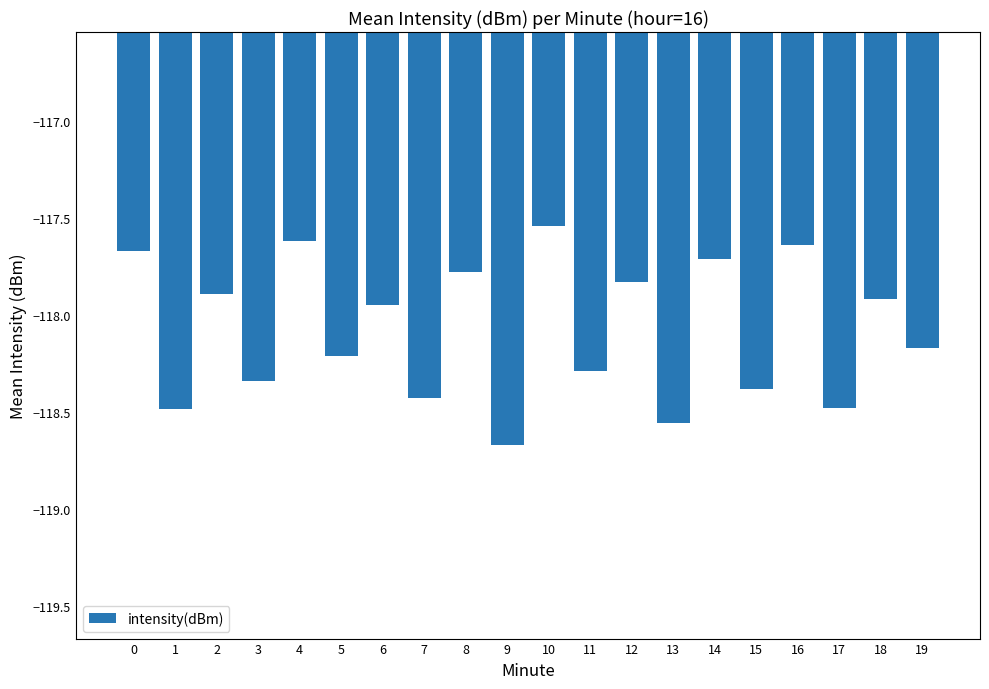

Read the value at 7.

-118.4